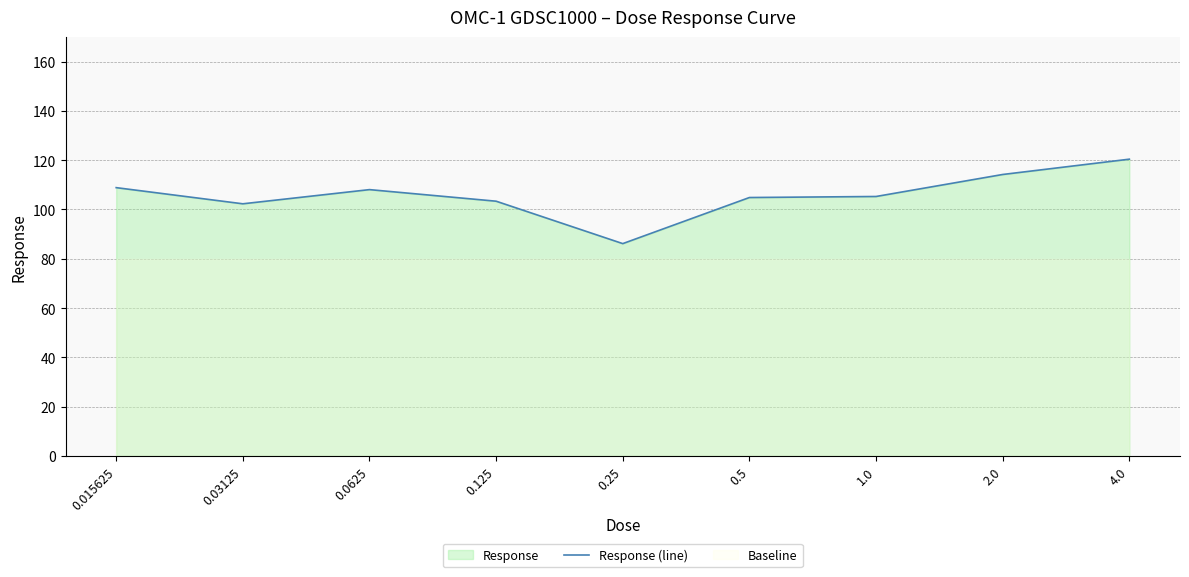

Count the number of categories in the chart.

9